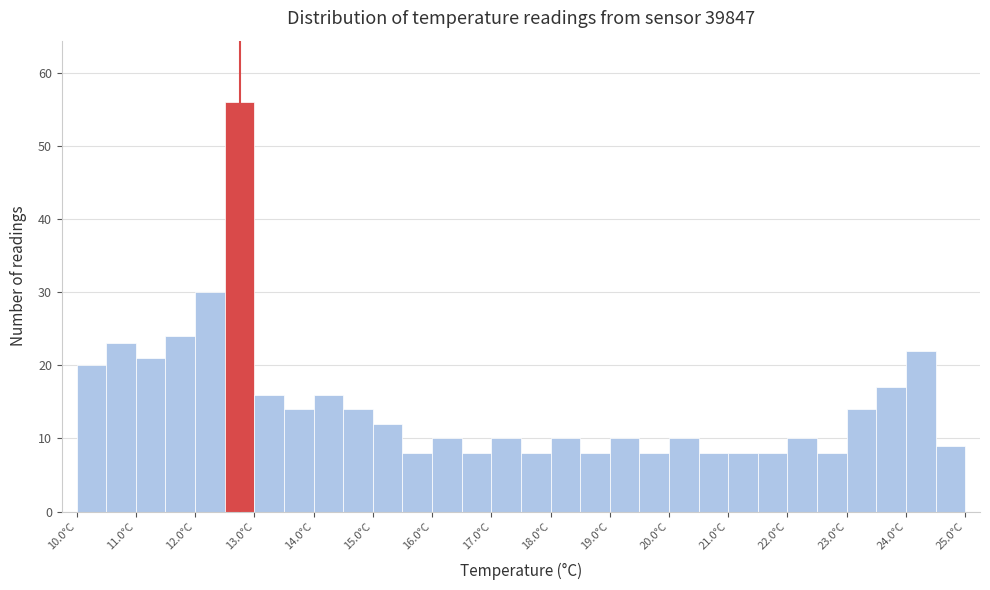

Over which range of the x-axis is the bar tallest?

12.5 to 13.0